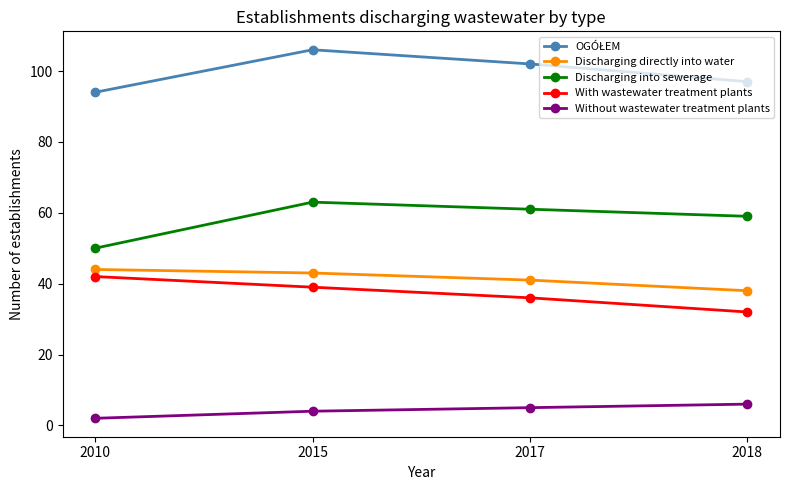

True or false: Discharging directly into water has a value of 20 at 2015.

False